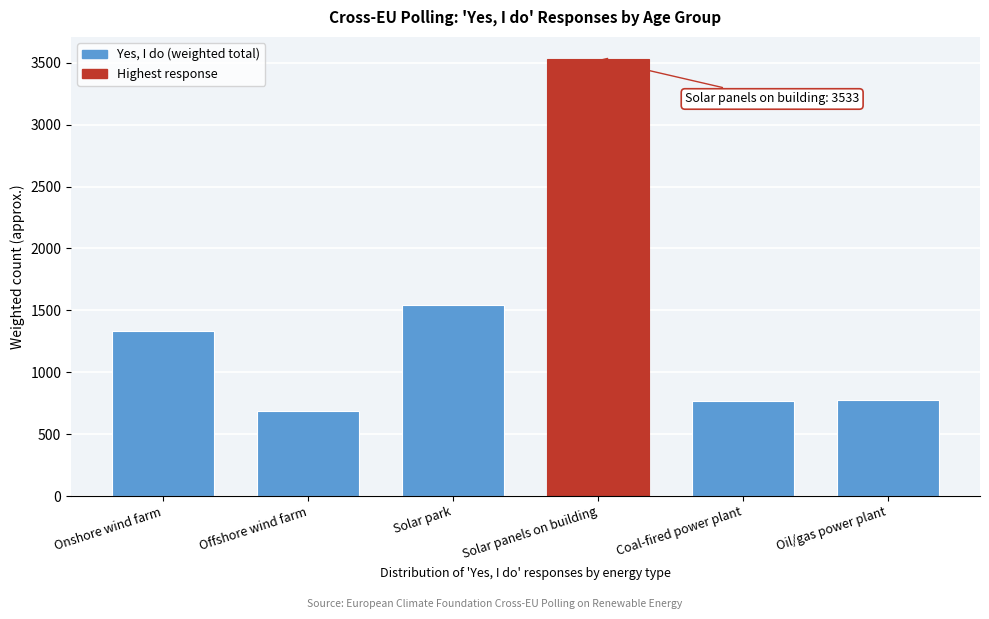

What is the difference between the values at Offshore wind farm and Solar park?

854.0